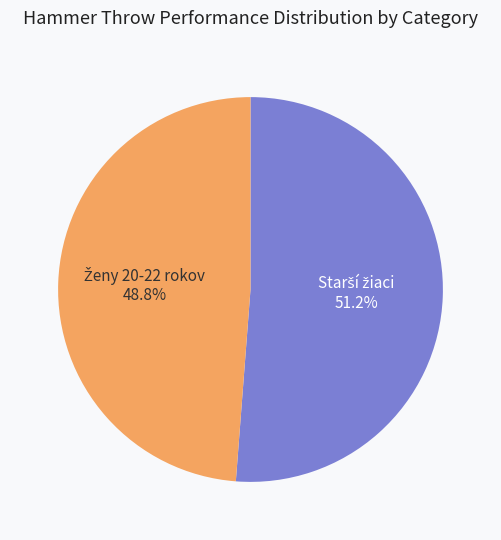

Is there a majority slice in this chart?

Yes